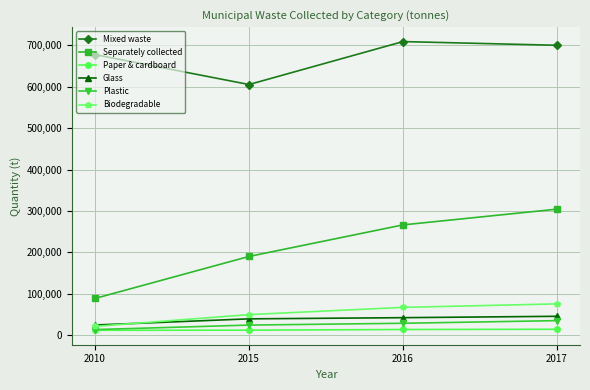

Does the chart display data point markers on the line(s)?

Yes